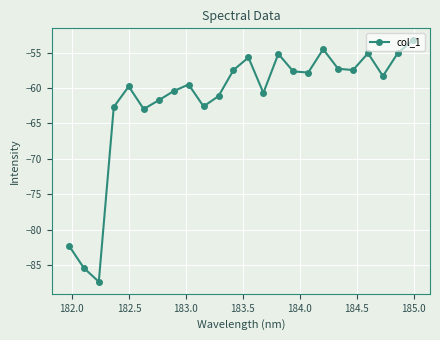

What is the greatest value displayed?

-53.3